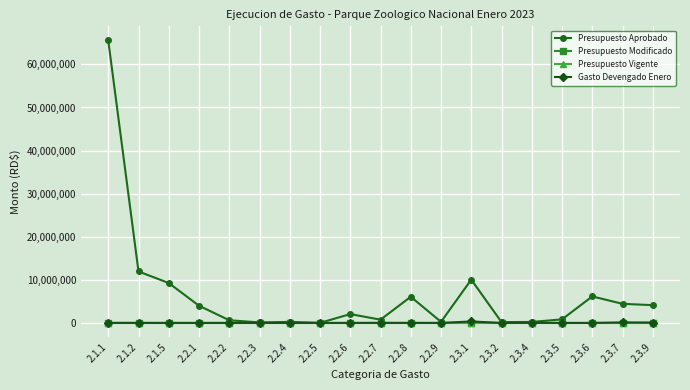

Does the chart have visible grid lines?

Yes